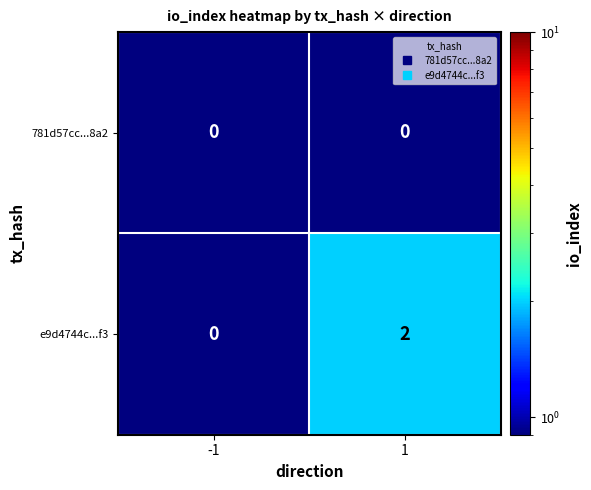

True or false: e9d4744c...f3 has a value of 1 at -1.

False